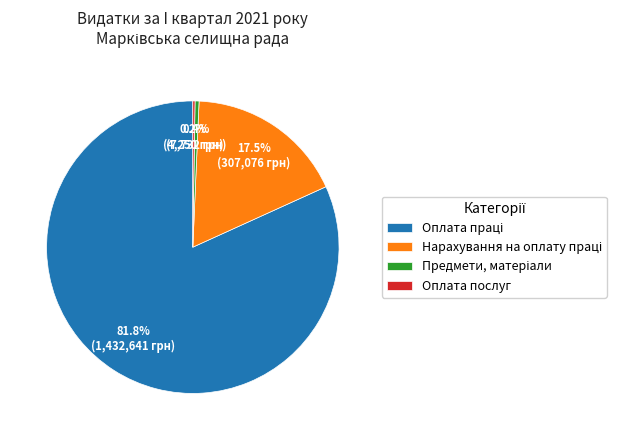

Does any single category account for the majority?

Yes